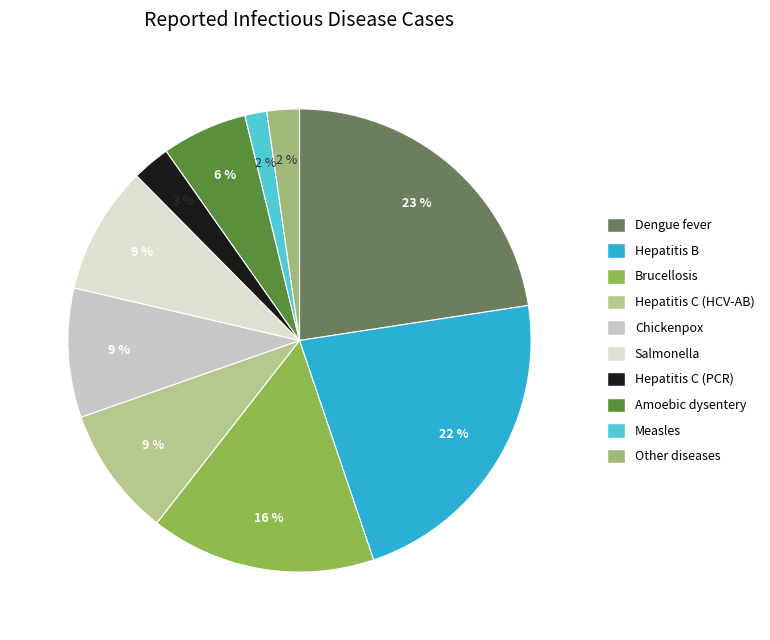

To the nearest percent, what percentage of the pie is Salmonella?

9%